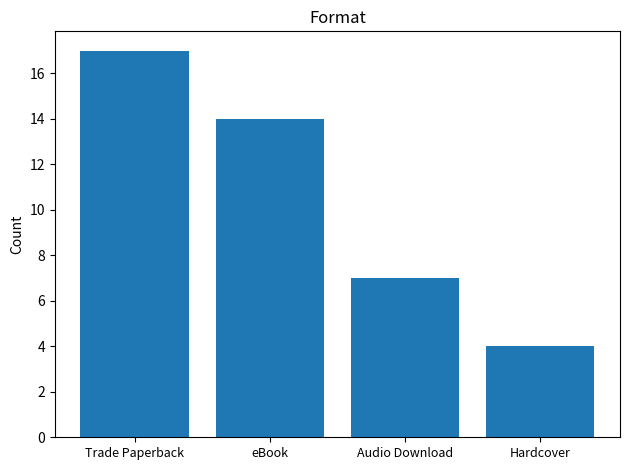

What is the label of the 4th bar from the left?

Hardcover